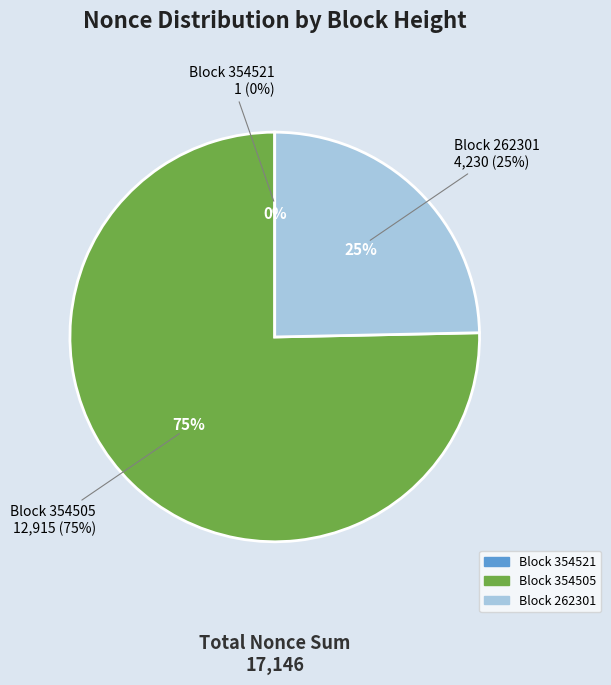

Count the number of slices in the pie.

4